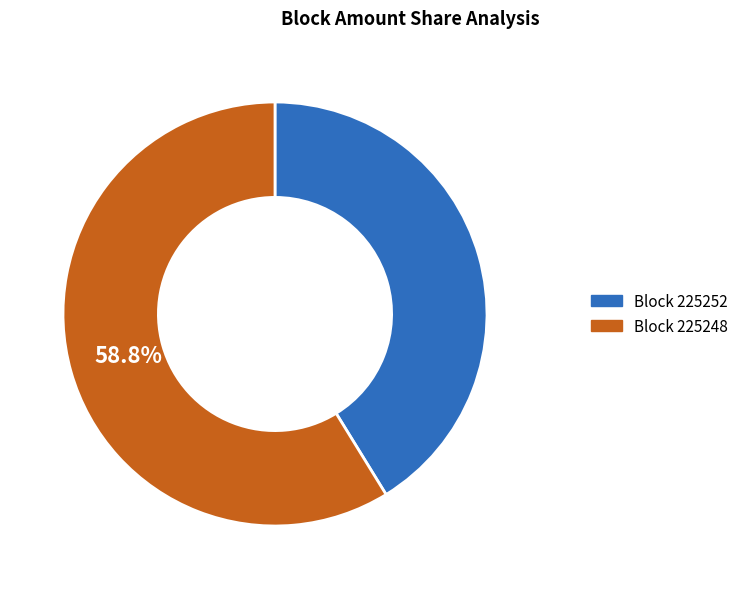

Is there any slice that represents more than half of the pie?

Yes